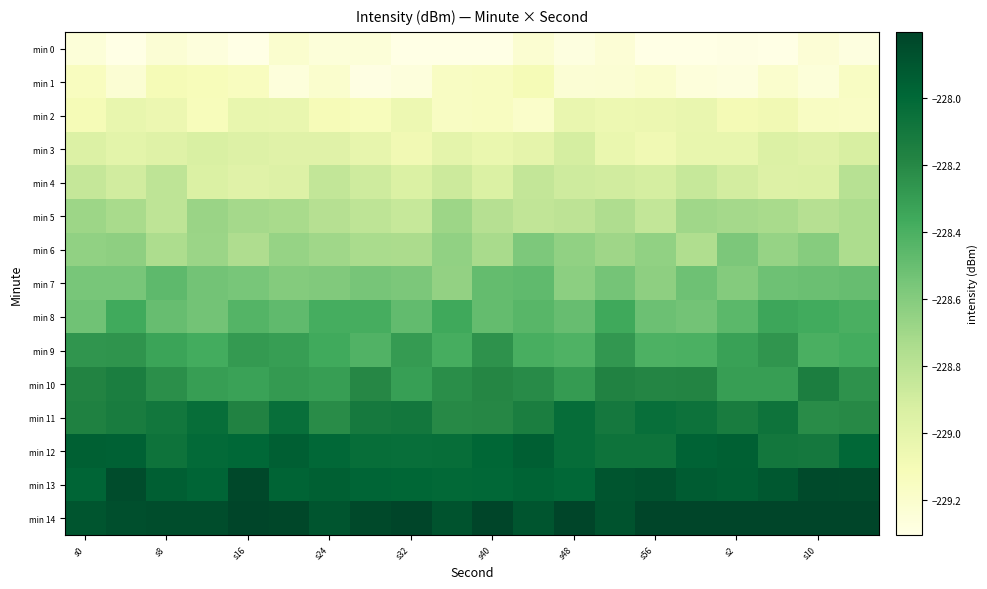

What is the greatest value displayed?

-227.7